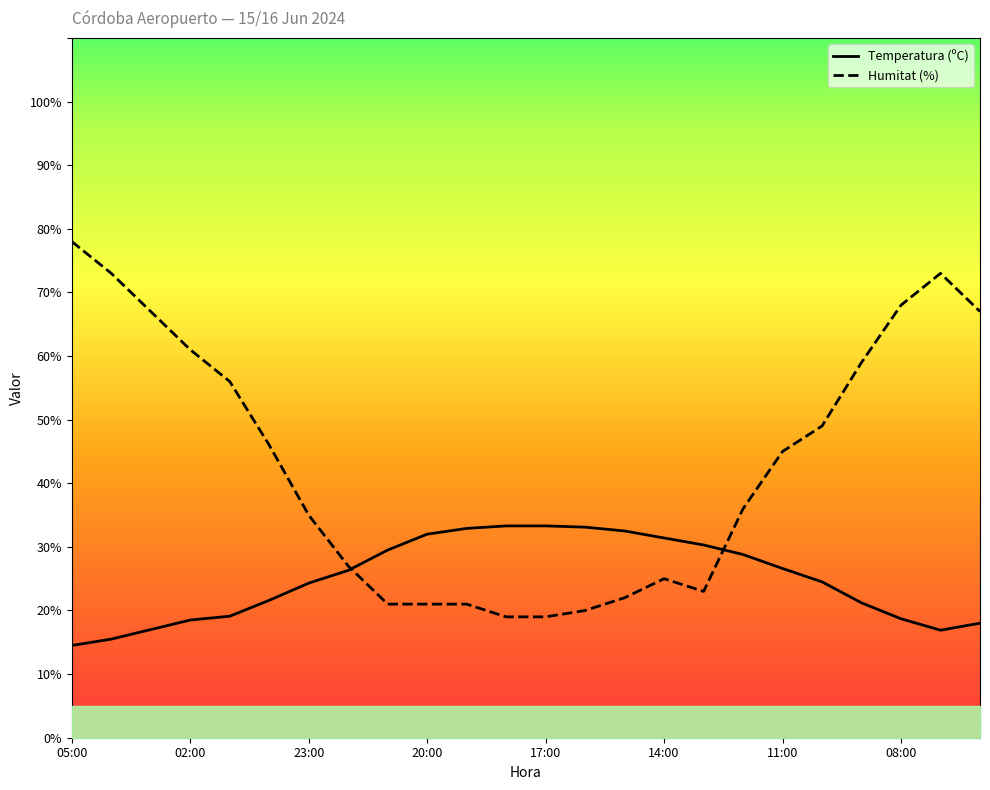

Which series has the largest range (max minus min)?

Humitat (%)